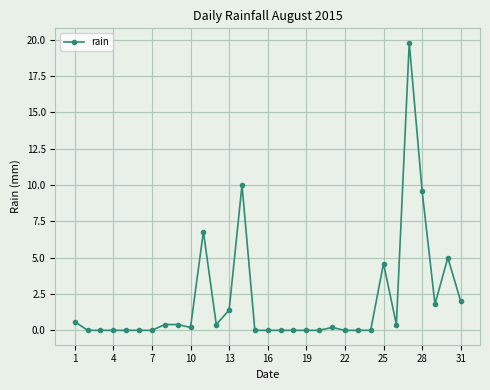

What is the difference between the maximum and second lowest values?

19.8